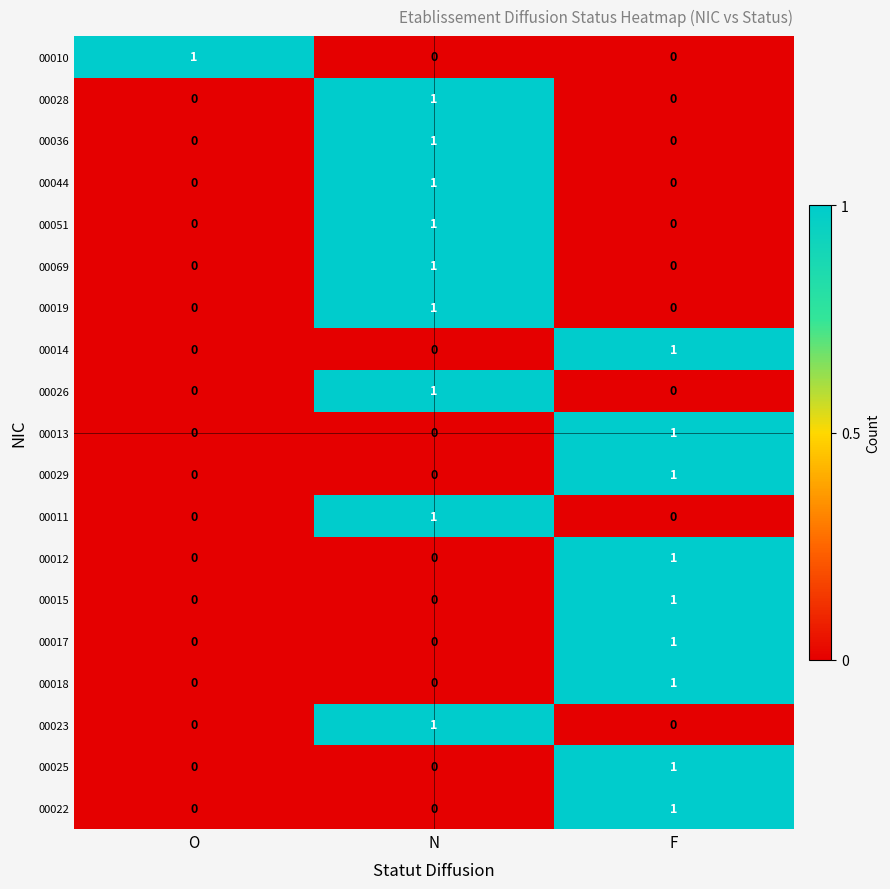

The value of 00019 at N is 1. True or false?

True